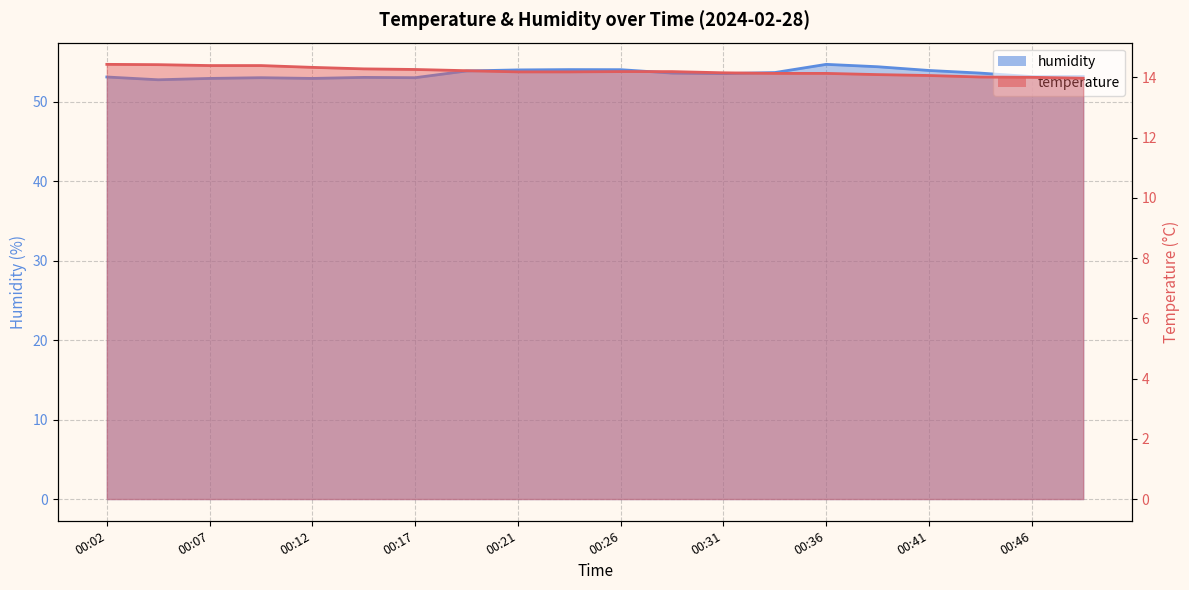

True or false: humidity and temperature cross at least once.

False